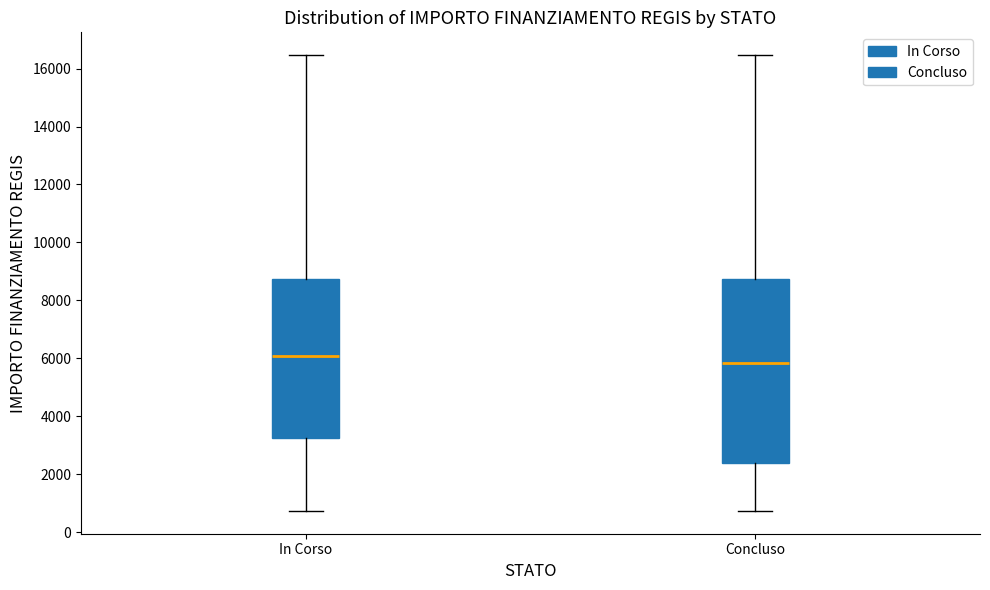

Where is the lower edge of the box for In Corso on the y-axis? The values are not printed on the chart, so give them approximately, as read against the axis.

3200